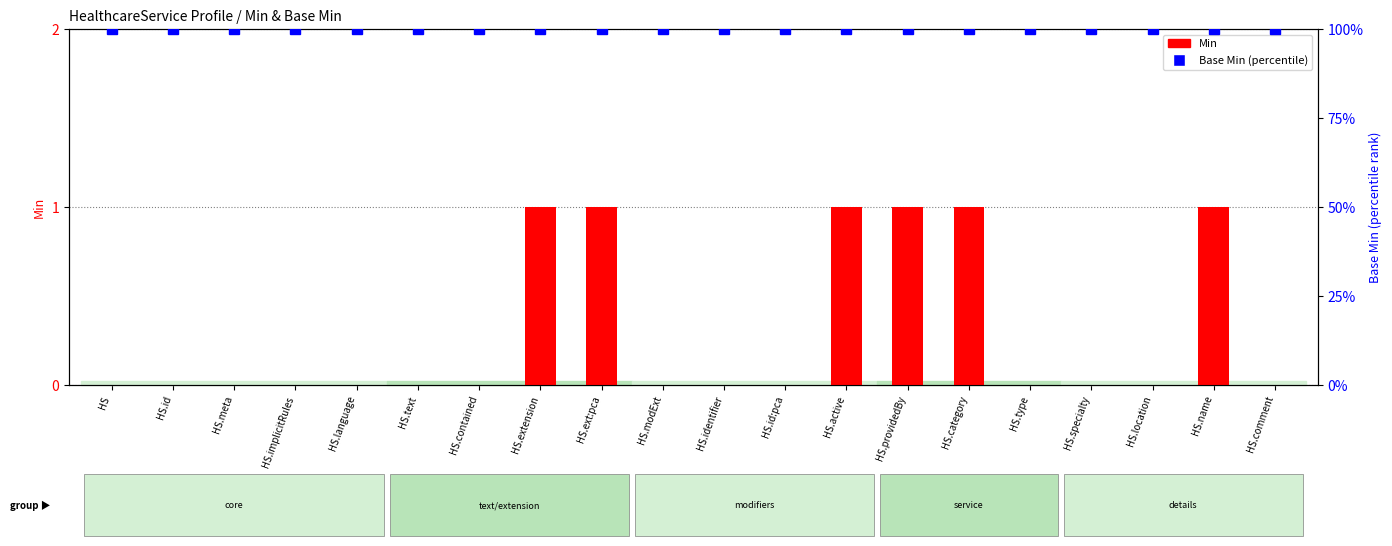

Is the value of Min at HS.id greater than the value of Base Min (percentile rank) at HS.name?

No